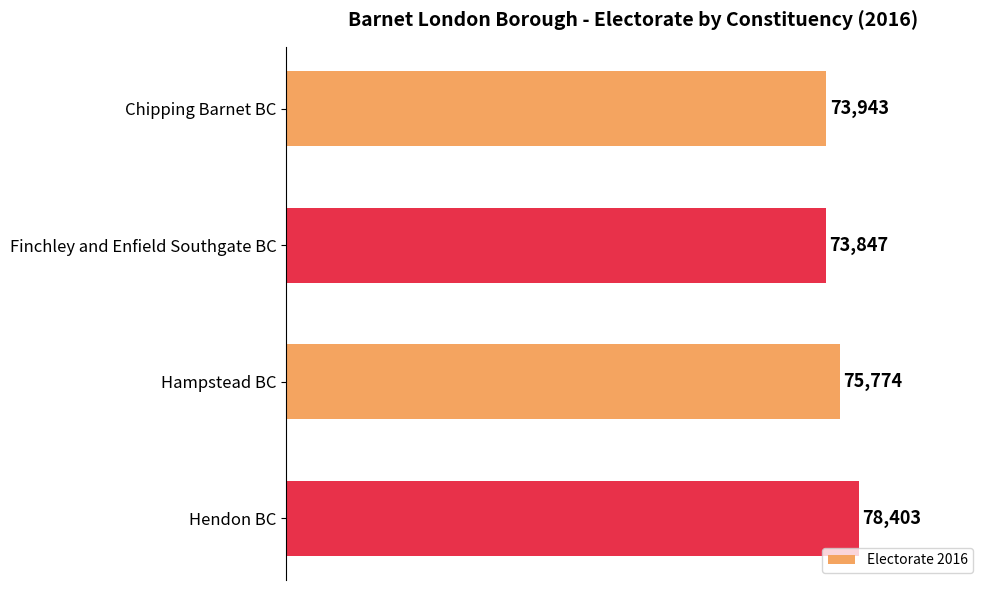

Reading bottom to top, what are all the values shown in this chart?

Hendon BC=78403	Hampstead BC=75774	Finchley and Enfield Southgate BC=73847	Chipping Barnet BC=73943